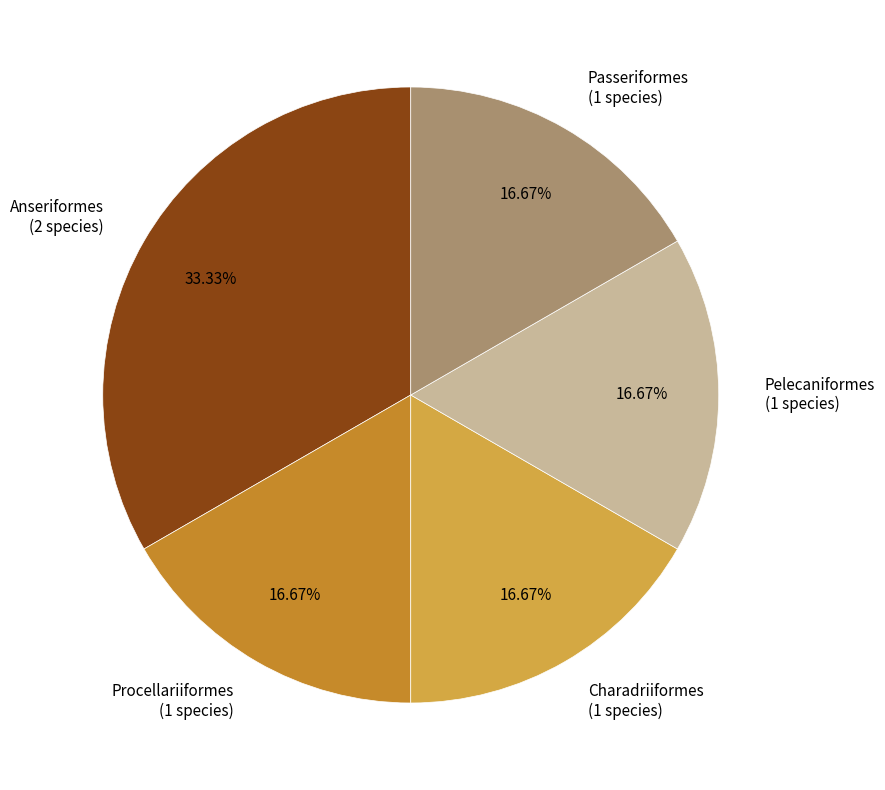

Approximately how many times larger is the value at Procellariiformes compared to Anseriformes?

0.5